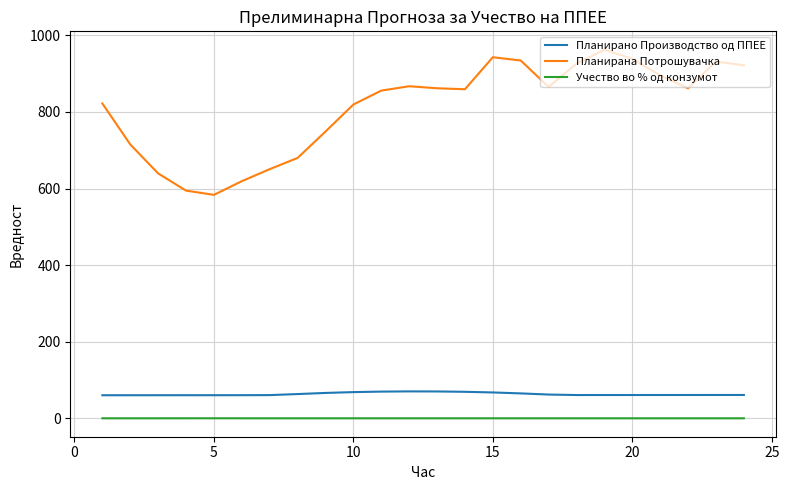

What is the minimum value for Планирано Производство од ППЕЕ?

60.2